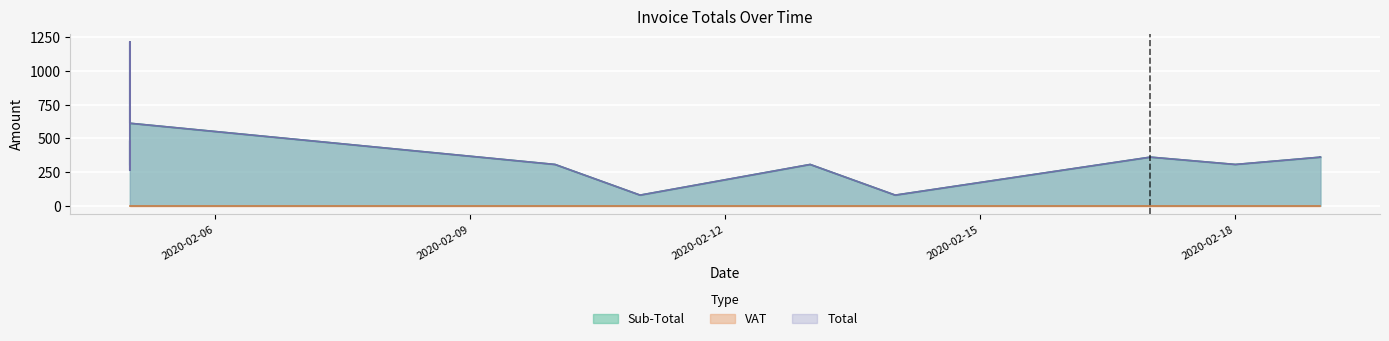

What is the maximum value for Total?

1214.9